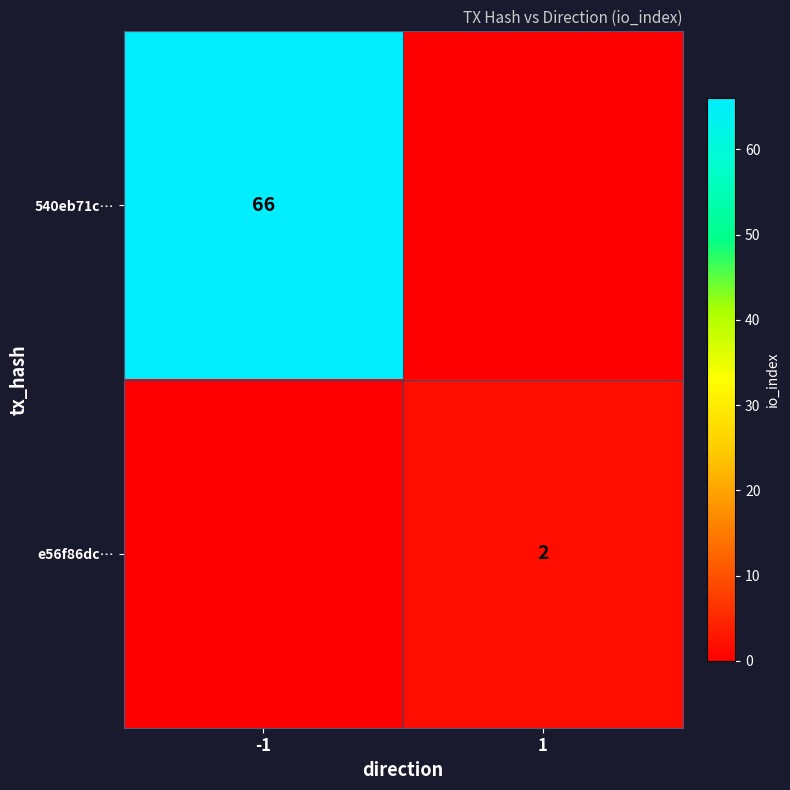

The value of e56f86dc… at 1 is 2. True or false?

True